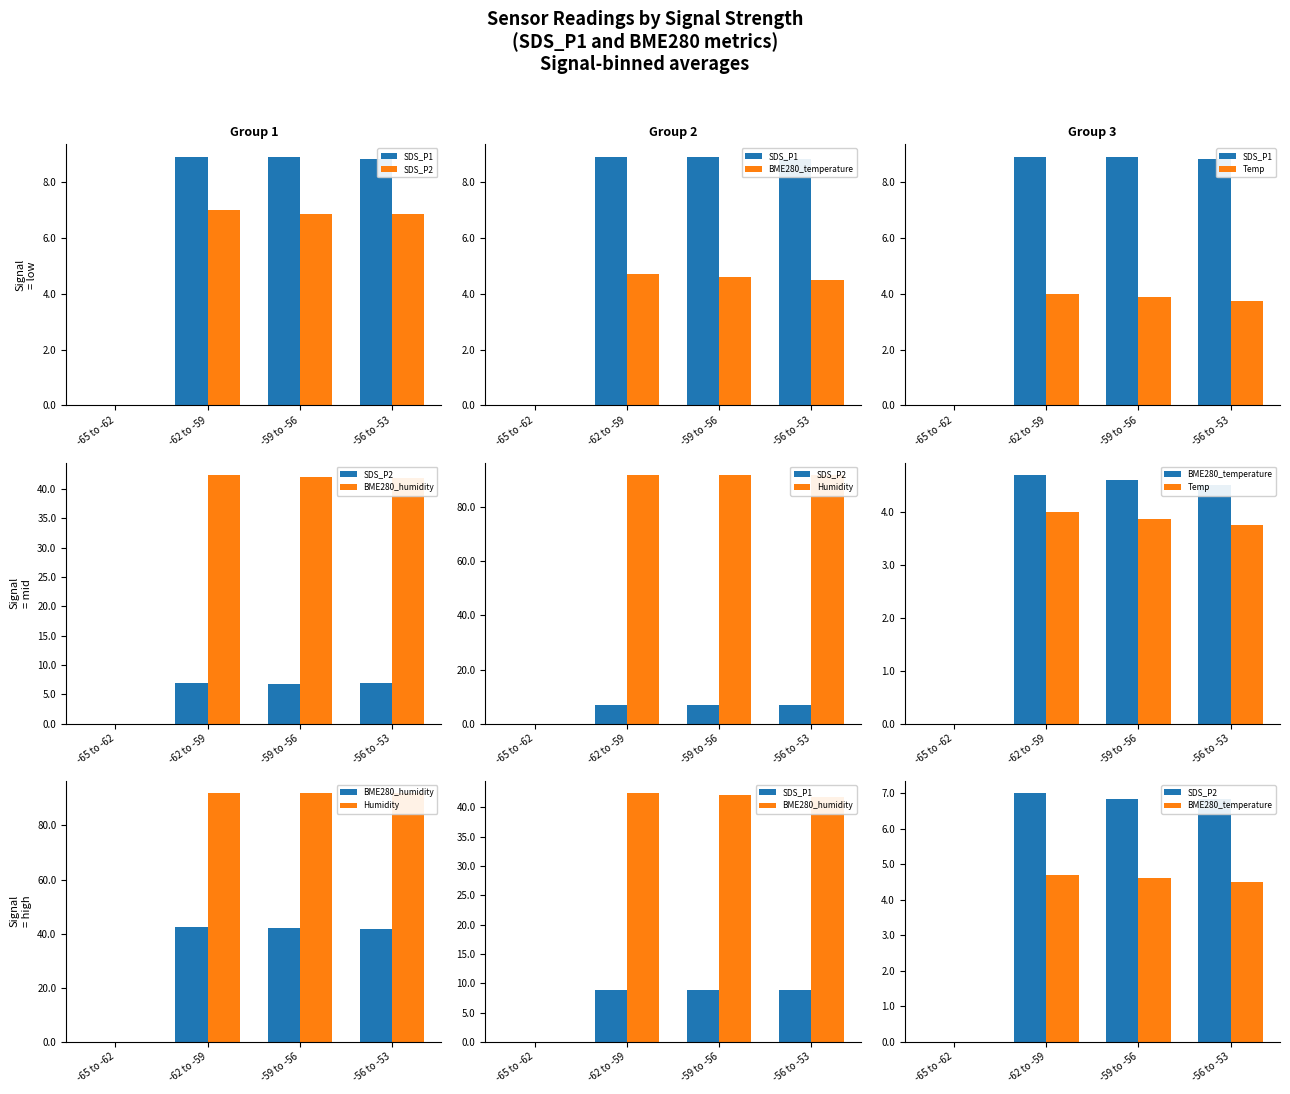

Between -59 to -56 and -56 to -53, which is larger?

-59 to -56